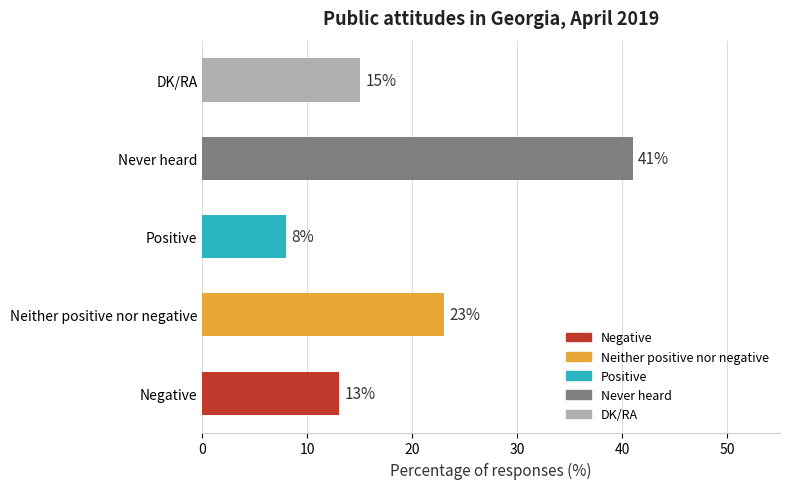

Between Positive and Never heard, which is larger?

Never heard